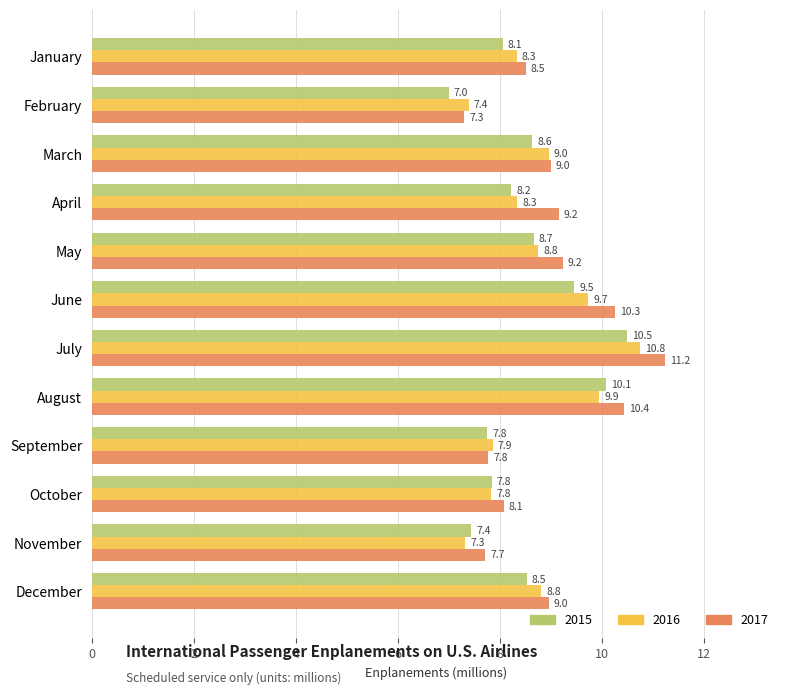

What is the difference between the 2015 values at September and November?

0.3